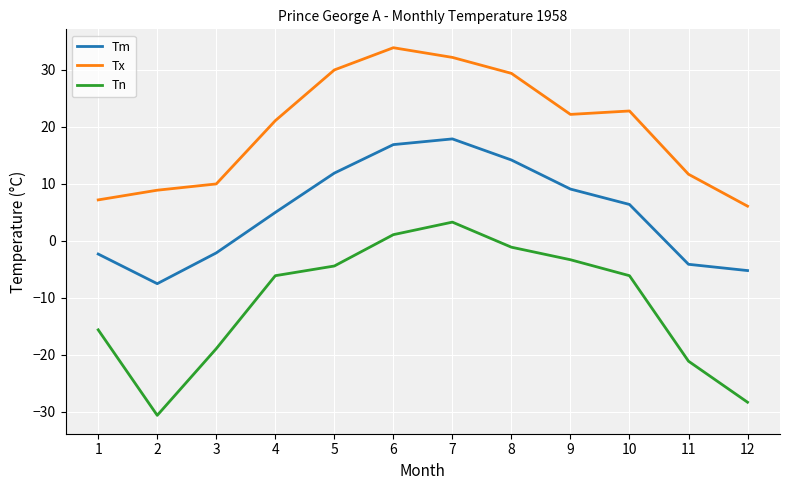

At which label does Tx reach its peak?

6